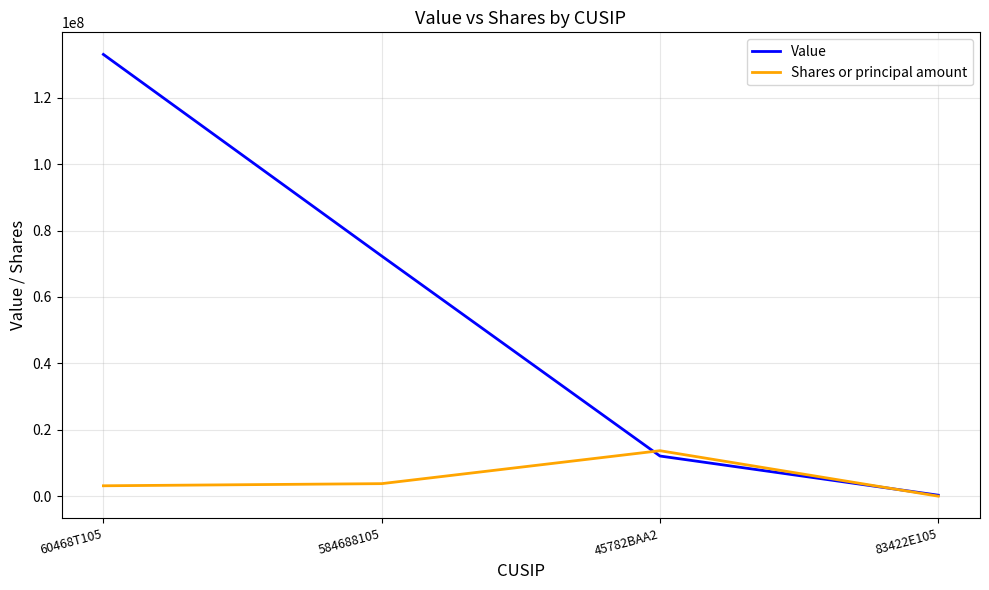

At which category is the sum across all series the highest?

60468T105